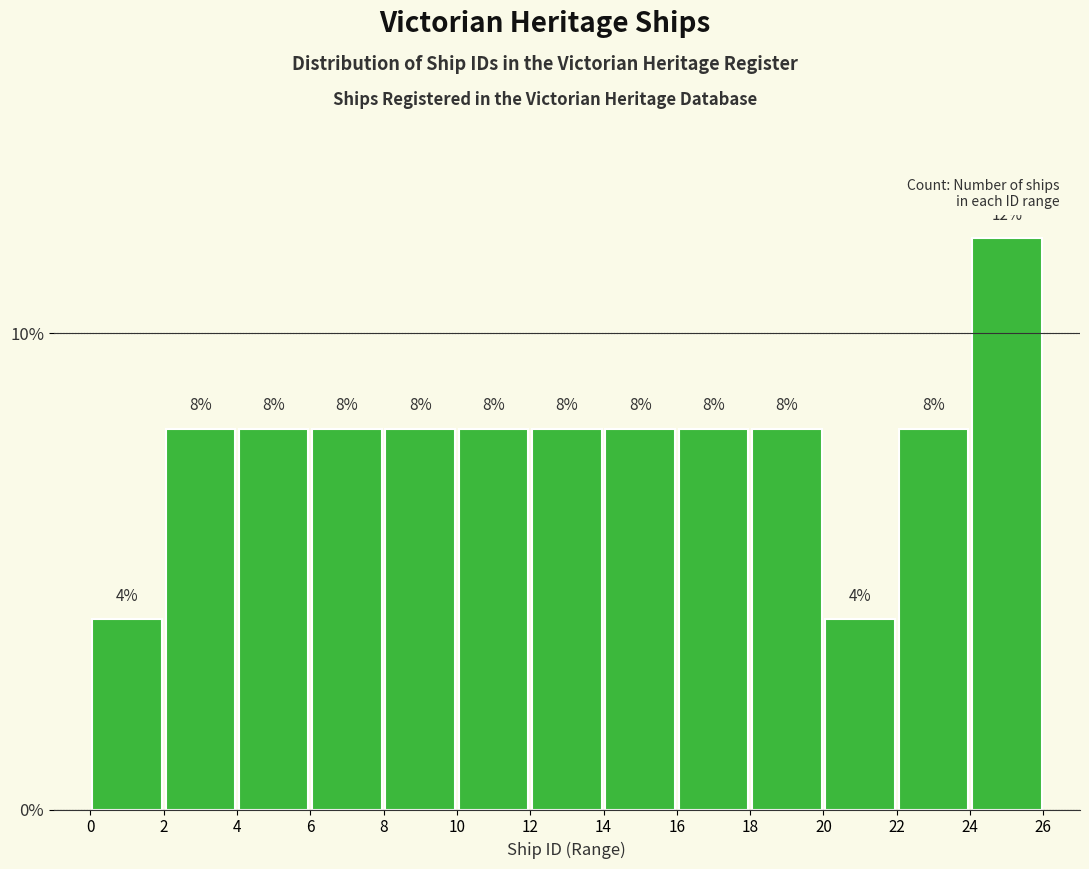

Reading left to right, transcribe this chart: for each bar, give the range it covers on the x-axis and its height.

0 to 2: 4
2 to 4: 8
4 to 6: 8
6 to 8: 8
8 to 10: 8
10 to 12: 8
12 to 14: 8
14 to 16: 8
16 to 18: 8
18 to 20: 8
20 to 22: 4
22 to 24: 8
24 to 26: 12